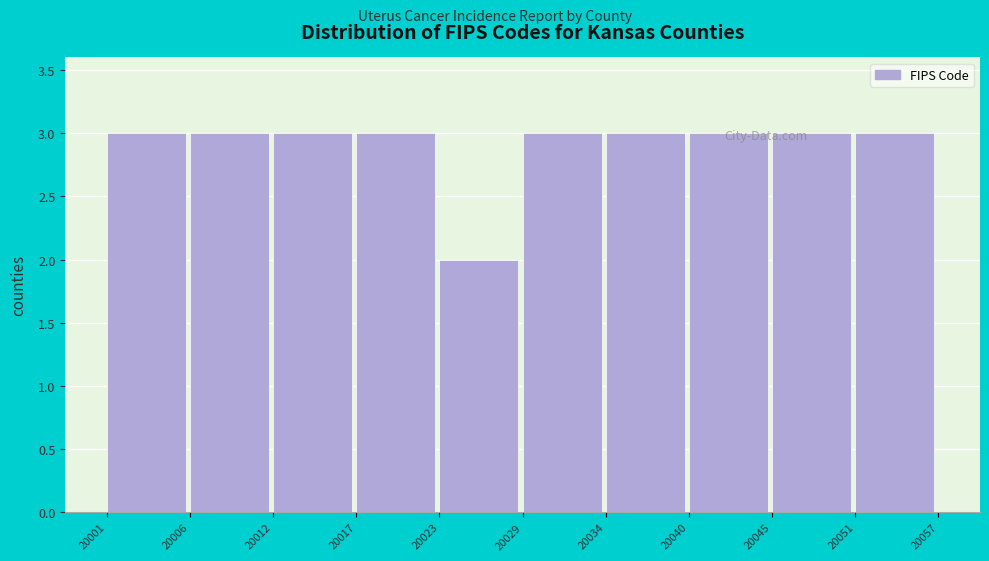

What is the value of the 8th bar from the left?

3